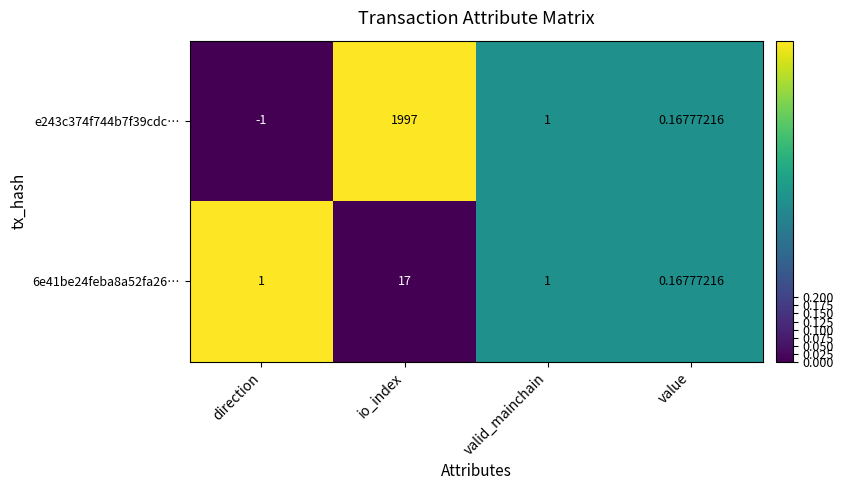

Is the value of e243c374f744b7f39cdc… at io_index greater than the value of 6e41be24feba8a52fa26… at valid_mainchain?

Yes